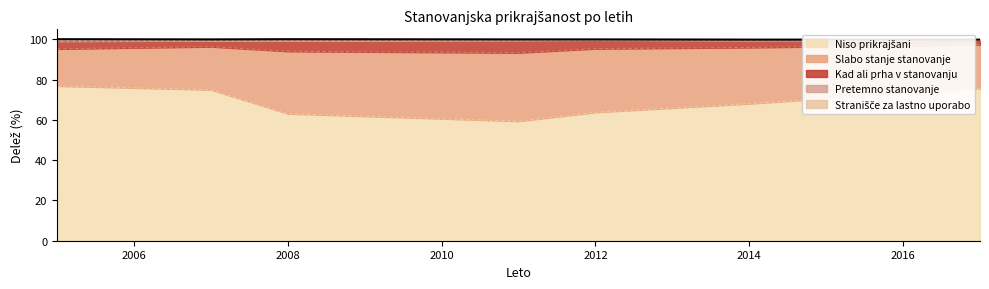

What is the lowest value of the Niso prikrajšani series?

59.4